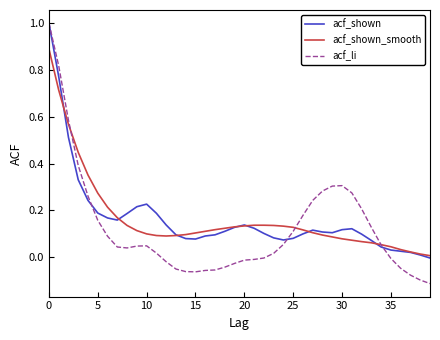

Rank the series at 10 from highest to lowest value.

acf_shown, acf_shown_smooth, acf_li